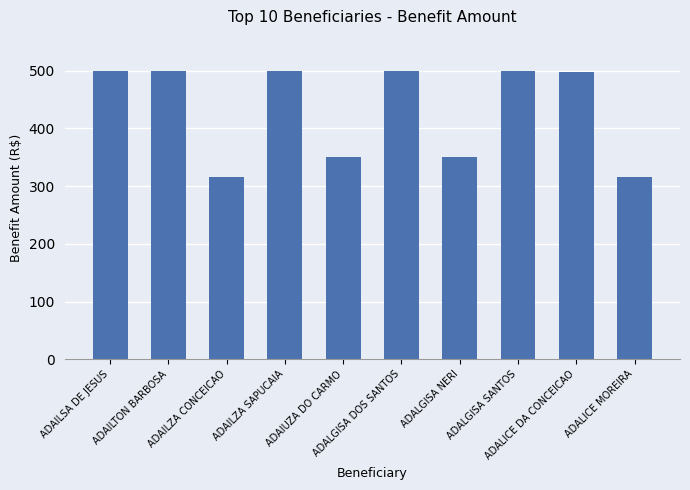

What is the average value?

433